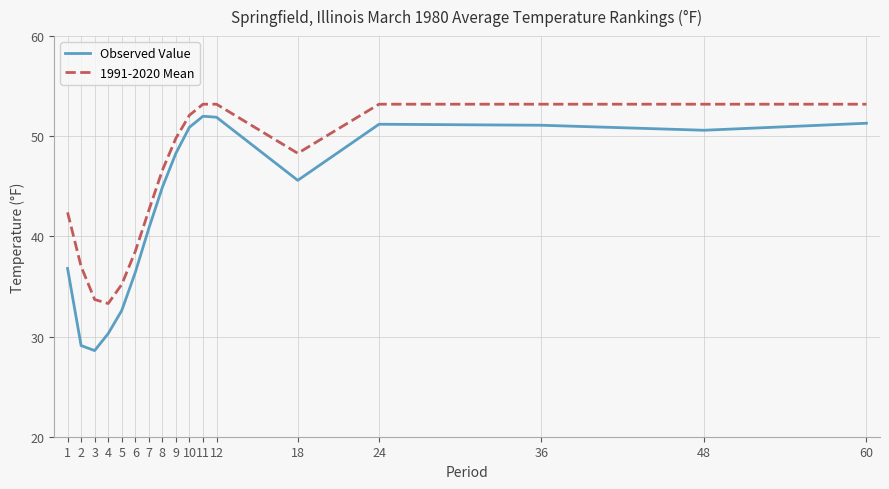

Between 6 and 12, which series saw the biggest shift?

Observed Value